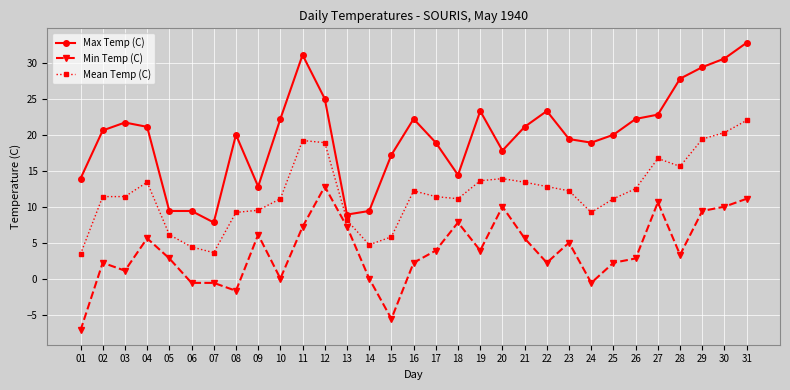

How many categories are shown in the chart?

31